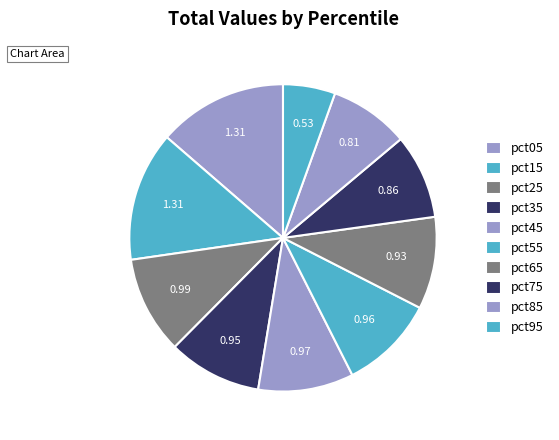

To the nearest percent, what is the average slice percentage?

10%